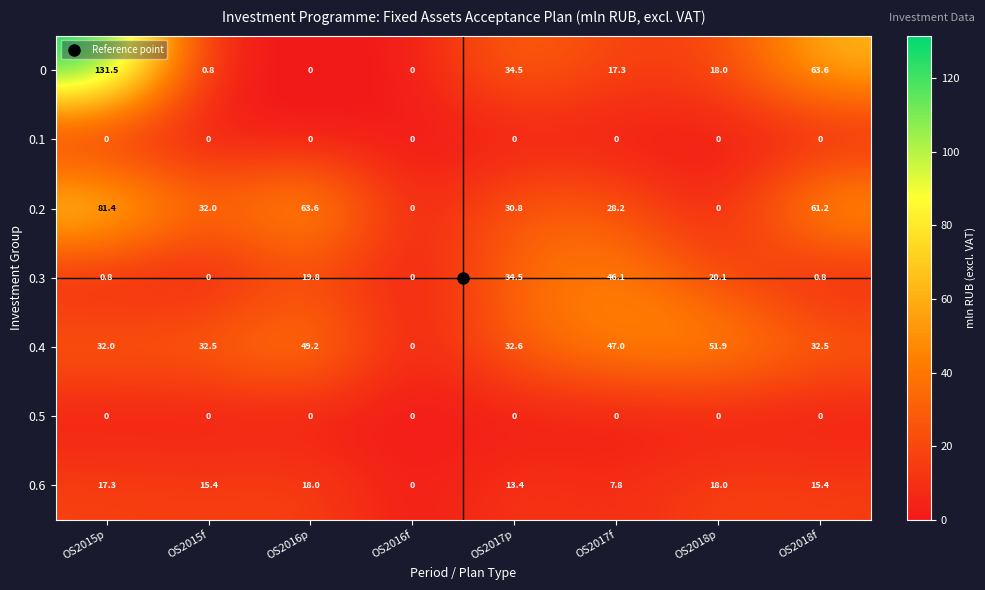

What is the maximum value shown in the chart?

131.5